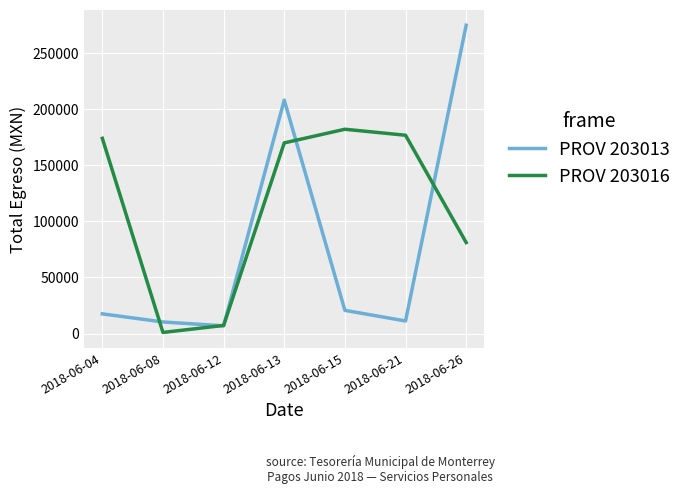

The PROV 203013 series shows 274617.4 at 2018-06-26. True or false?

True